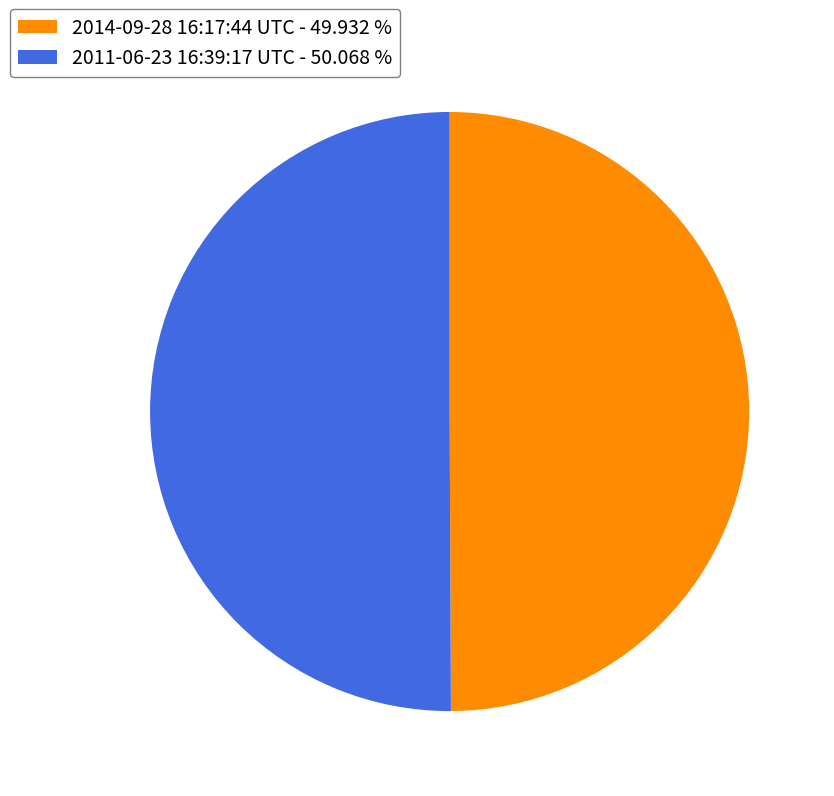

Do 2011-06-23 16:39:17 UTC and 2014-09-28 16:17:44 UTC together represent more than half of the pie?

Yes